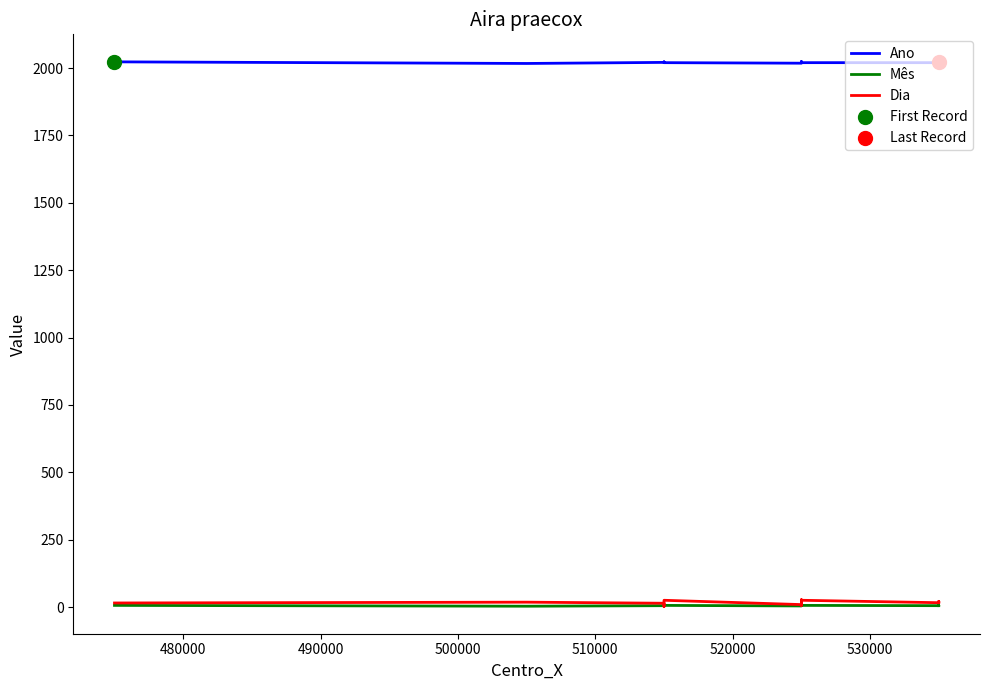

At how many categories does at least one series exceed 737?

20